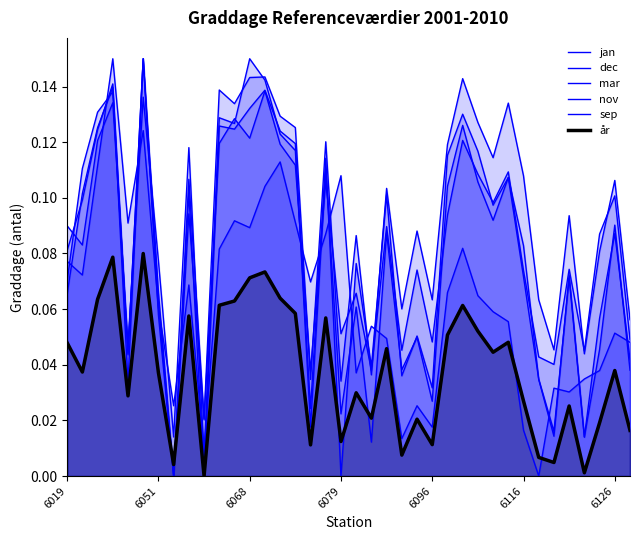

What is the sum of all år values?

1.4